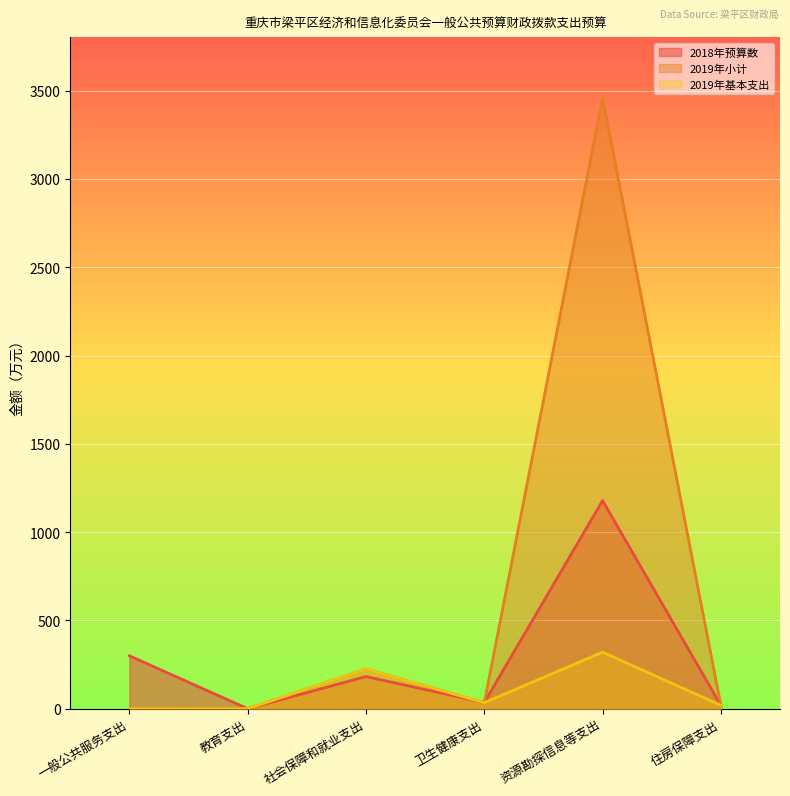

What is the difference between the 2018年预算数 values at 社会保障和就业支出 and 资源勘探信息等支出?

996.3